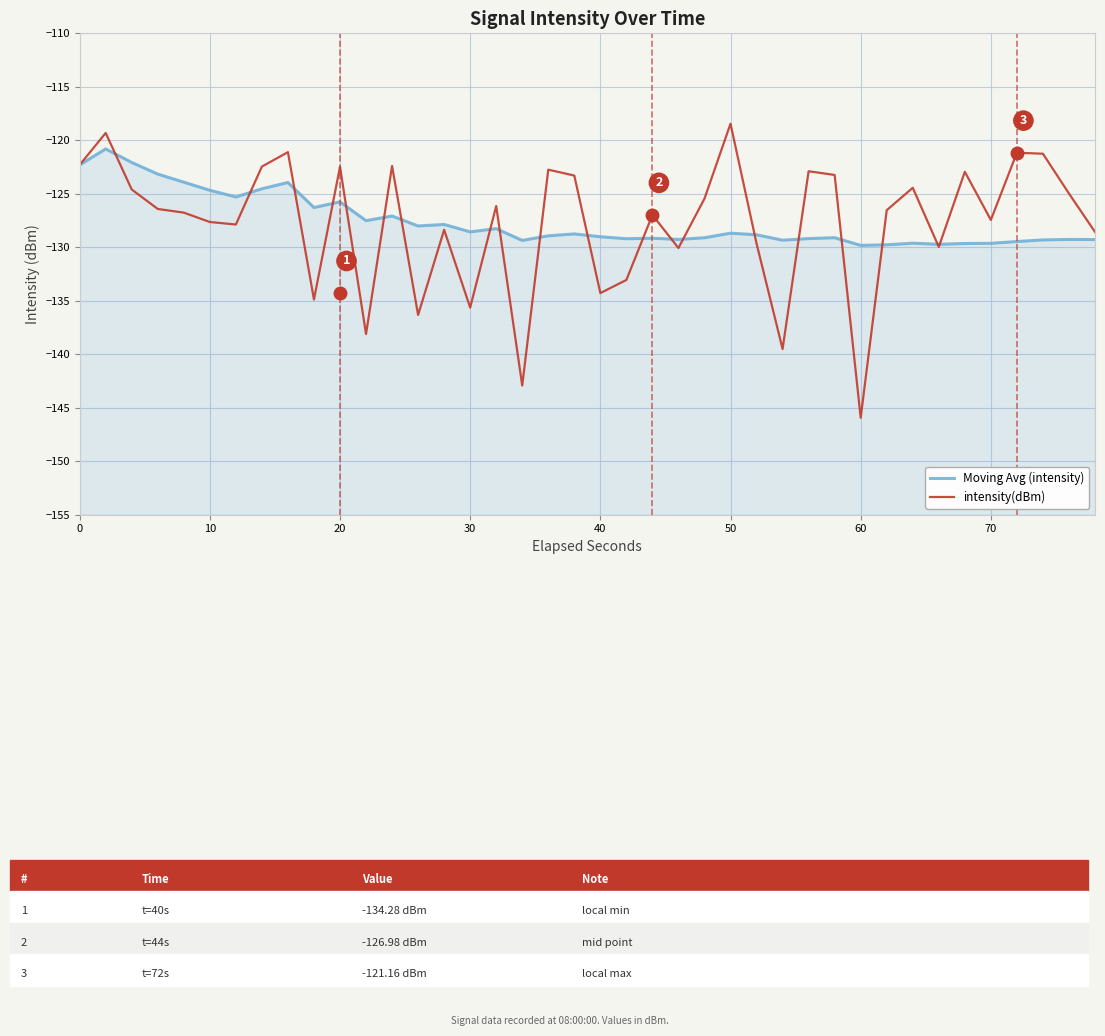

True or false: Moving Avg (intensity) has more than 1 points higher than both neighbors.

True